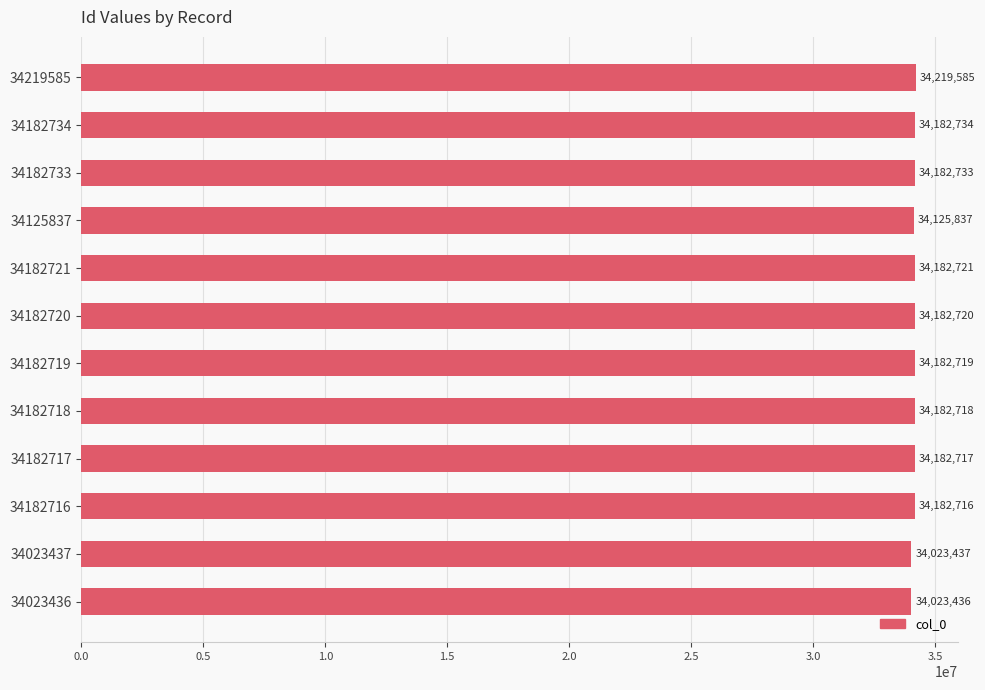

Rank the categories by value from highest to lowest.

34219585, 34182734, 34182733, 34182721, 34182720, 34182719, 34182718, 34182717, 34182716, 34125837, 34023437, 34023436